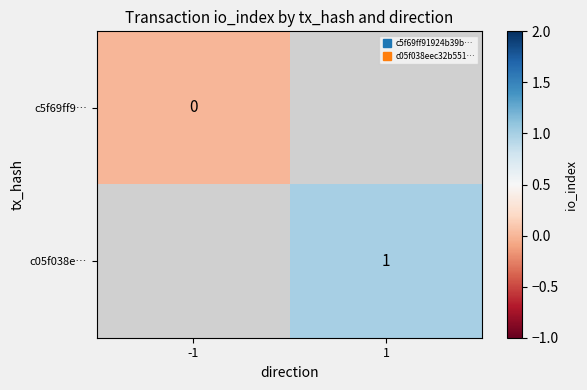

List the series in order of their overall mean, lowest first.

c5f69ff9…, c05f038e…